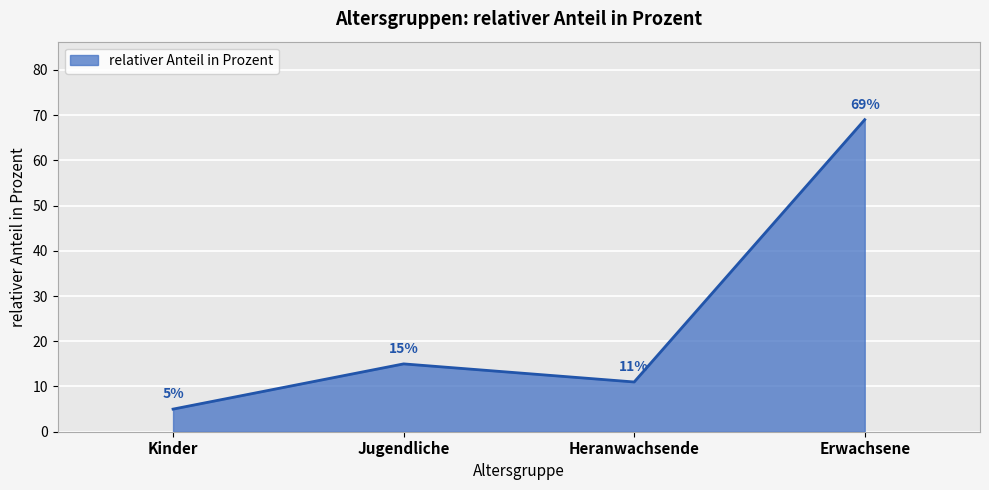

At which label is the value closest to 37?

Jugendliche